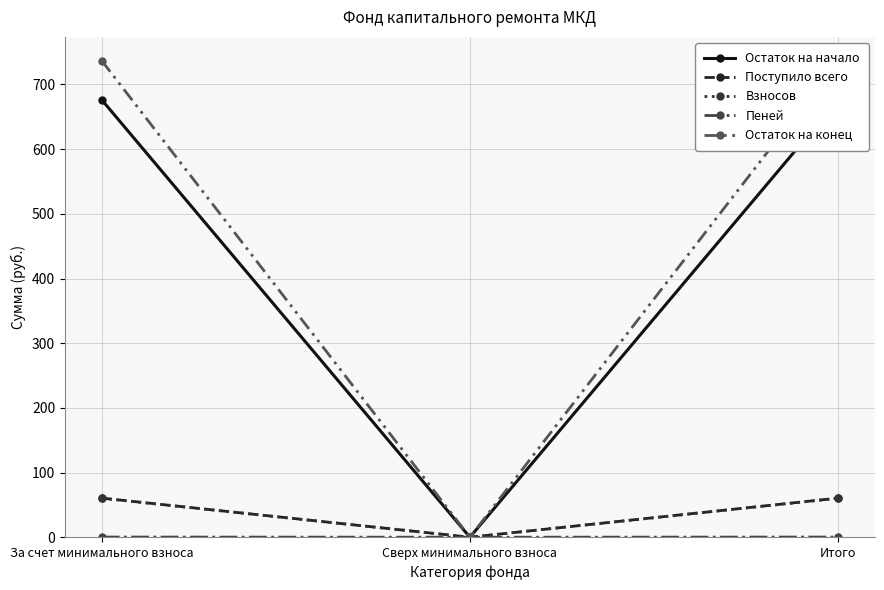

The Взносов series shows 60.2 at За счет минимального взноса. True or false?

True